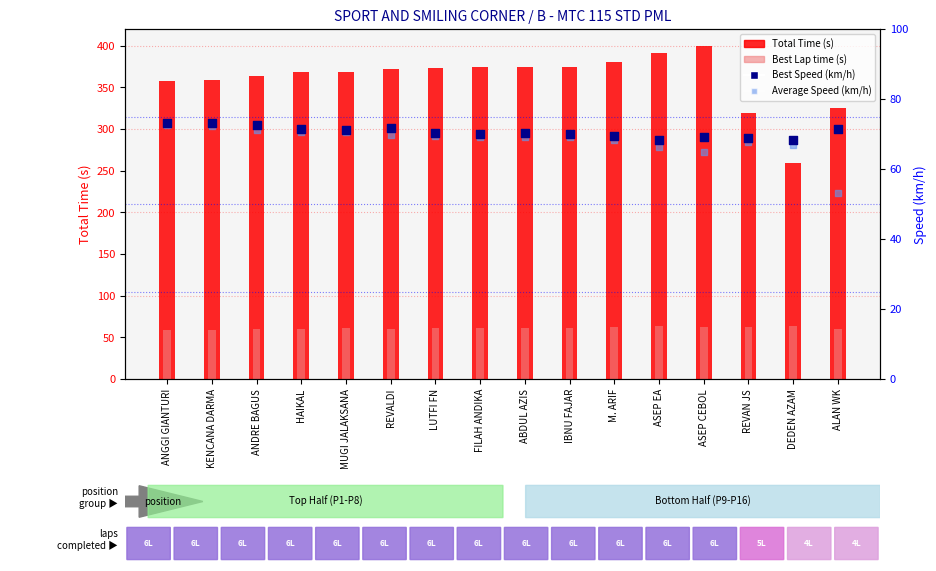

Which series has the largest Y range (max minus min)?

Total Time